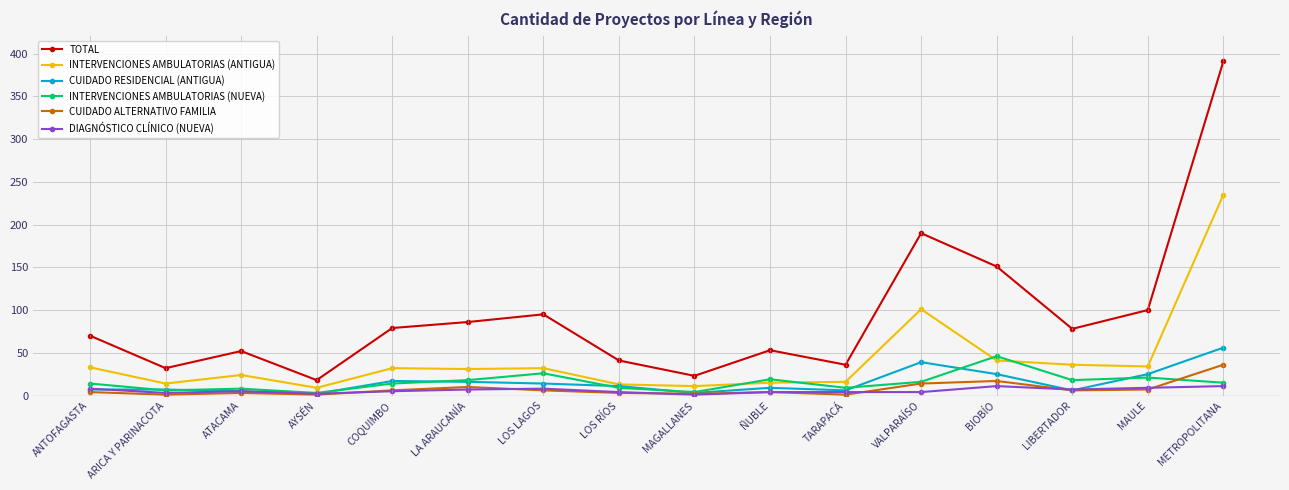

Which series changed the most between ARICA Y PARINACOTA and COQUIMBO?

TOTAL